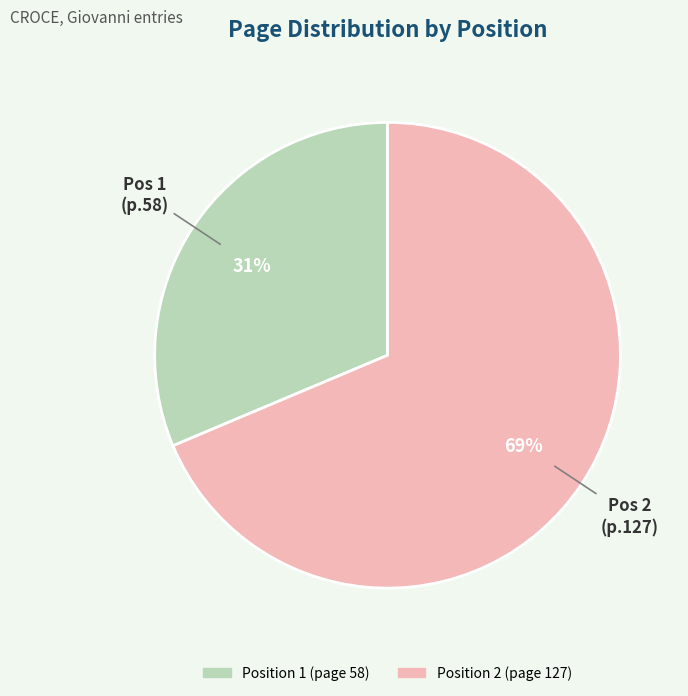

Is there a majority slice in this chart?

Yes